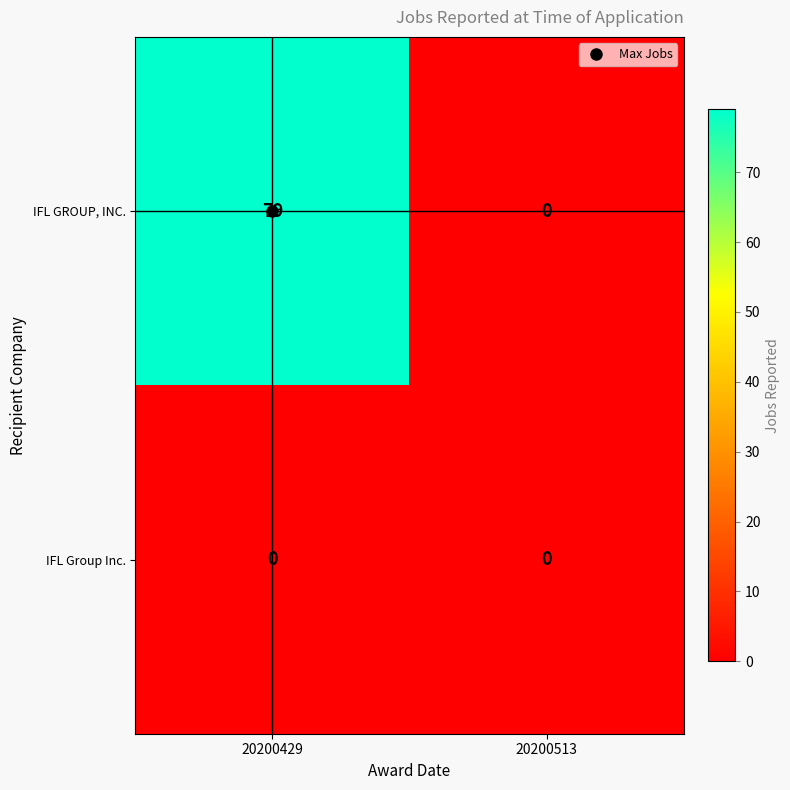

Between 20200429 and 20200513, which series saw the biggest shift?

IFL GROUP, INC.